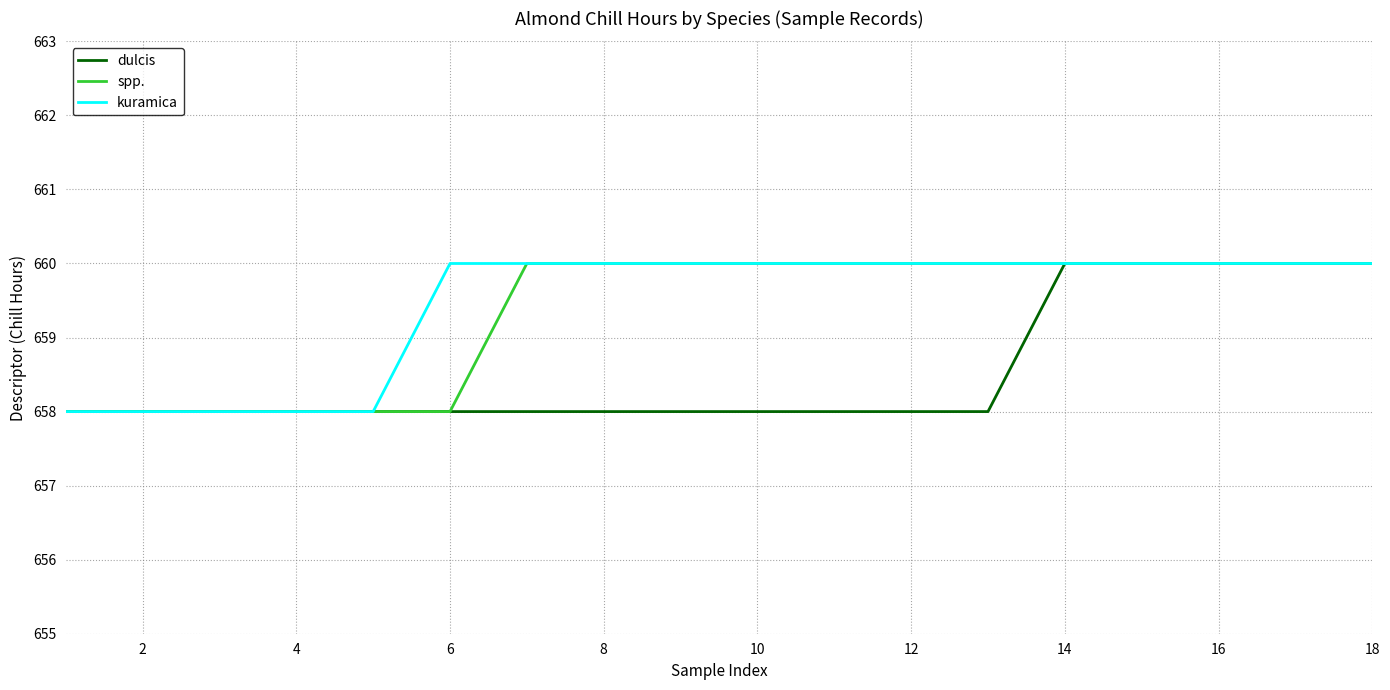

What is the maximum value for kuramica?

660